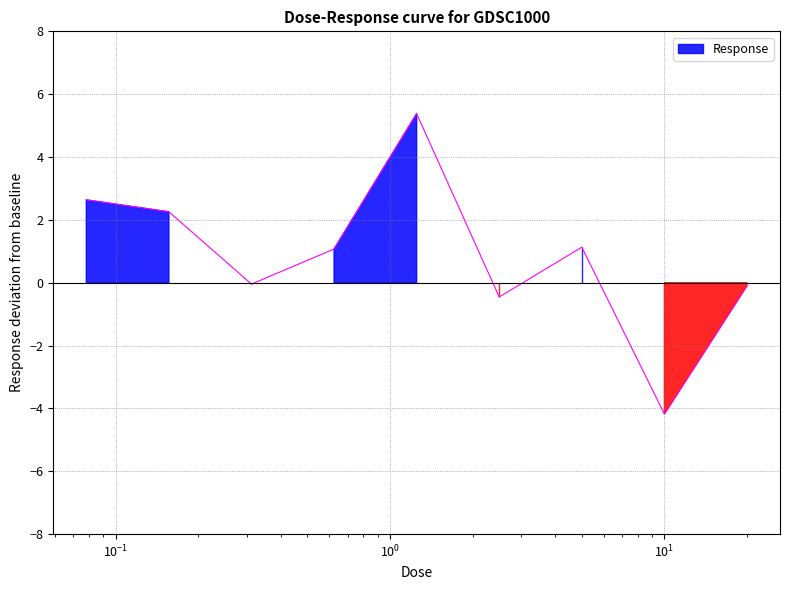

Which category has the lowest value across all series?

10.0